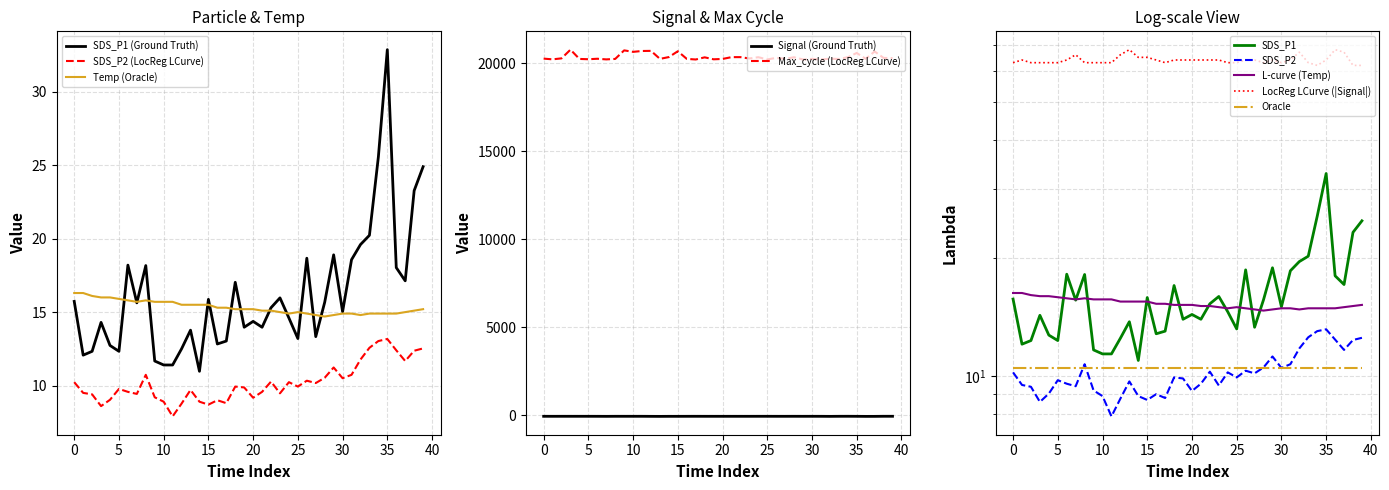

What is the lowest value of the SDS_P2 (LocReg LCurve) series?

7.9